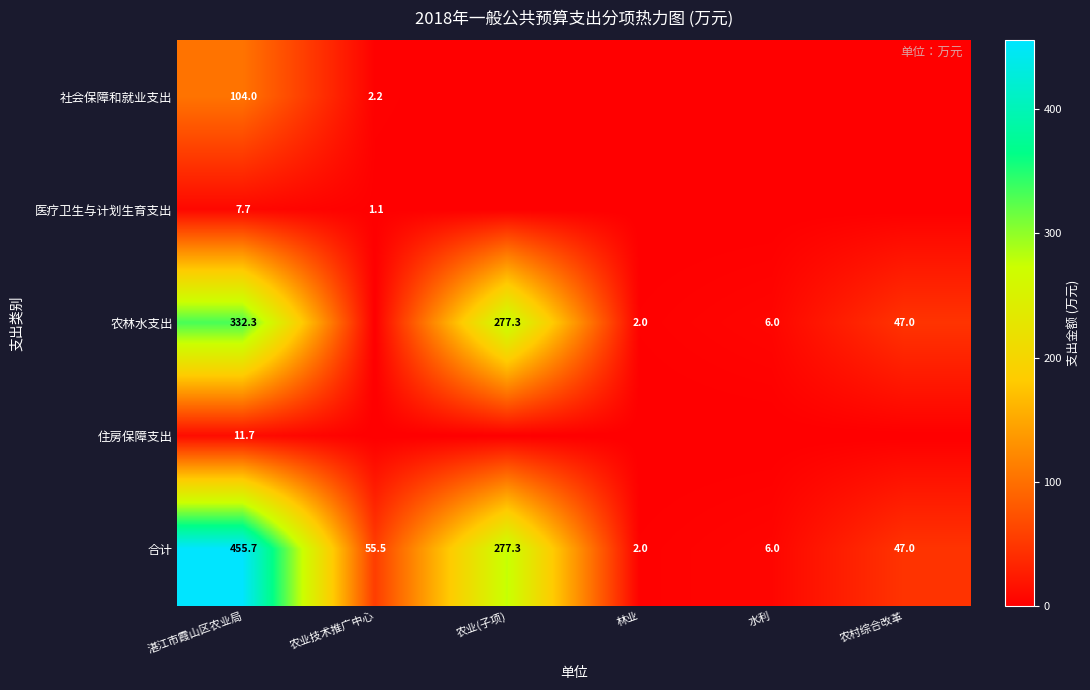

The value of 合计 at 农业(子项) is 476.3. True or false?

False